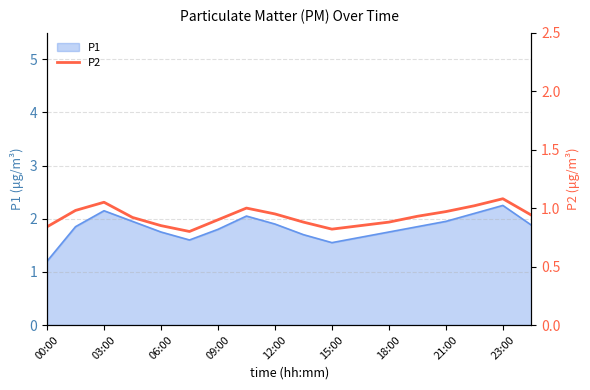

True or false: P1 has a value of 2.5 at 09:00.

False